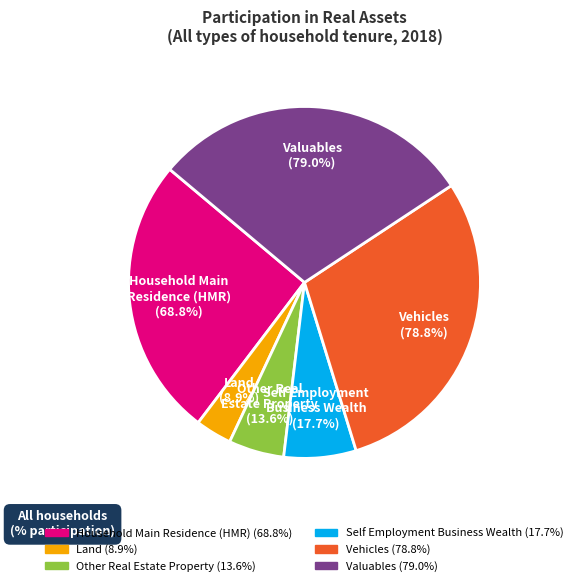

Is it true that Household Main Residence (HMR) is 26% of the pie?

True